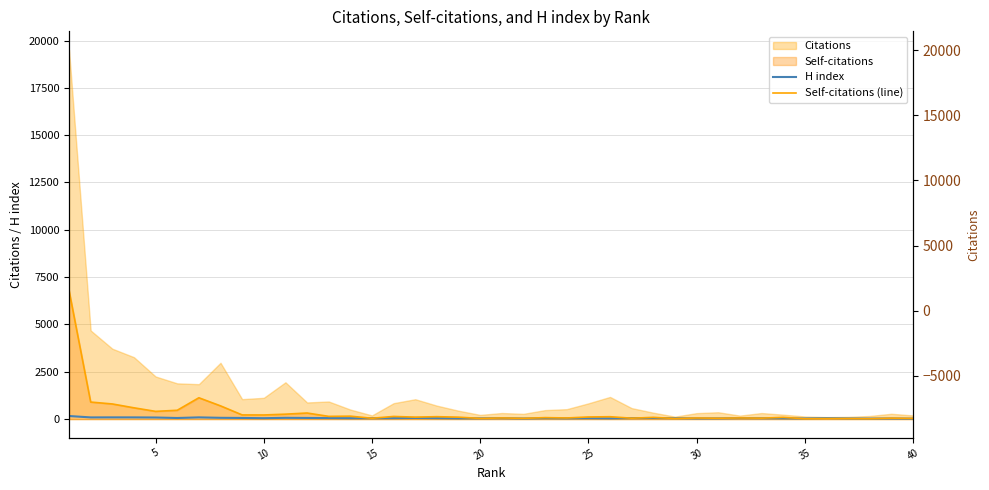

What is the value of the Self-citations (line) point at the 14th from the left?

155